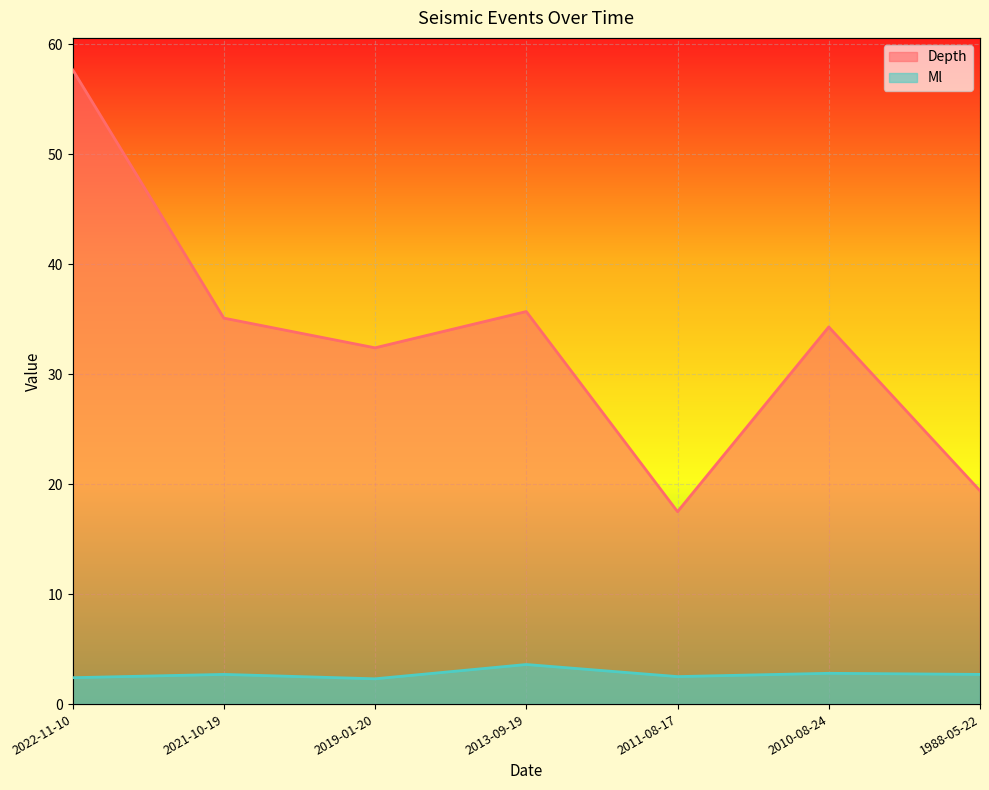

What is the difference between the maximum and minimum values in the Depth series?

40.2